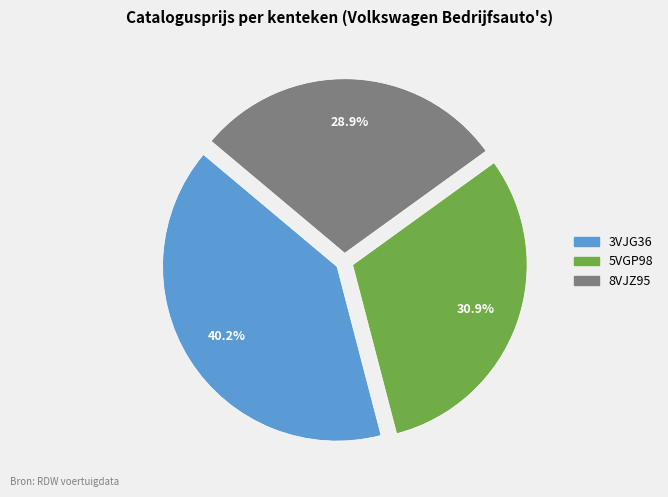

Which has a higher value, 5VGP98 or 8VJZ95?

5VGP98